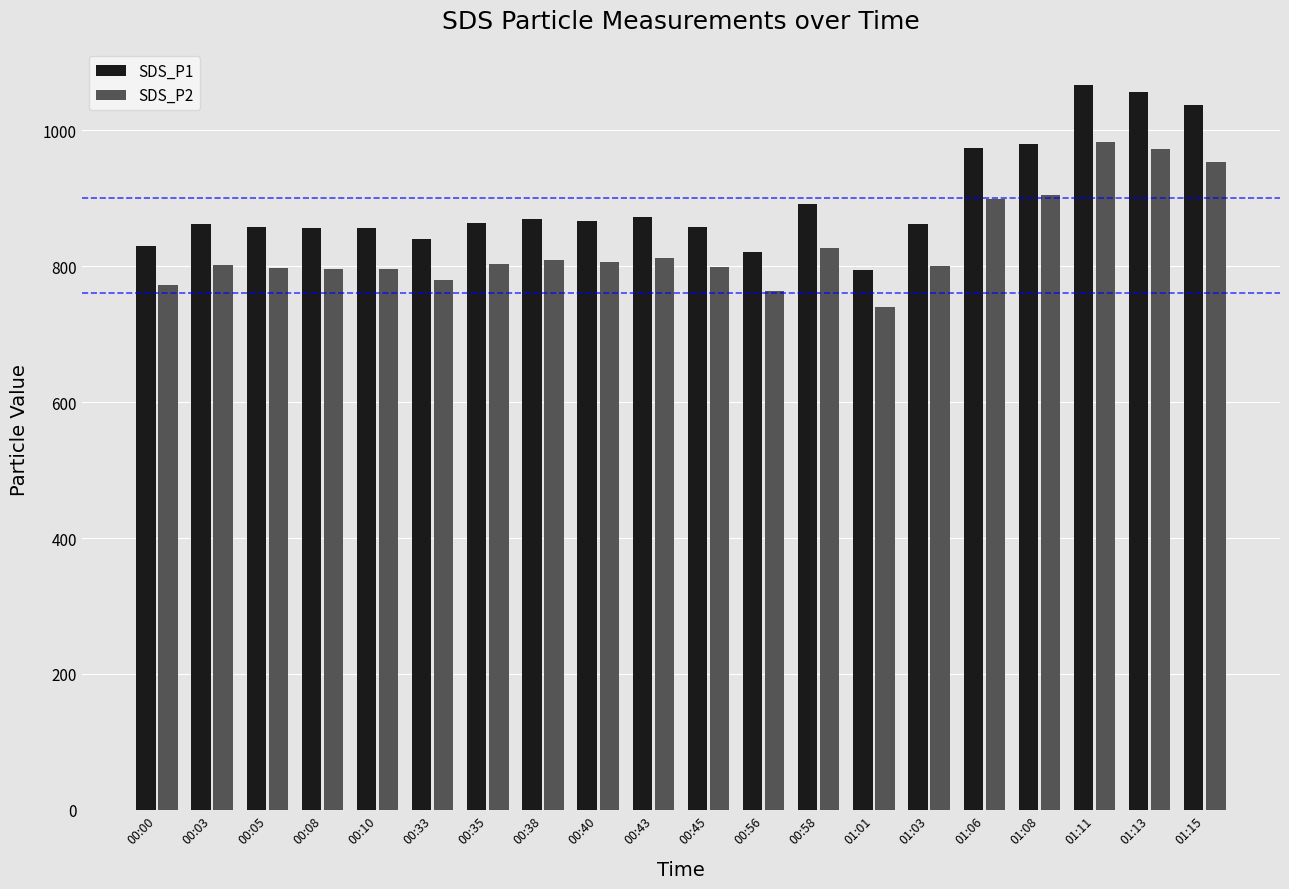

The value of SDS_P2 at 01:06 is 899.2. True or false?

True